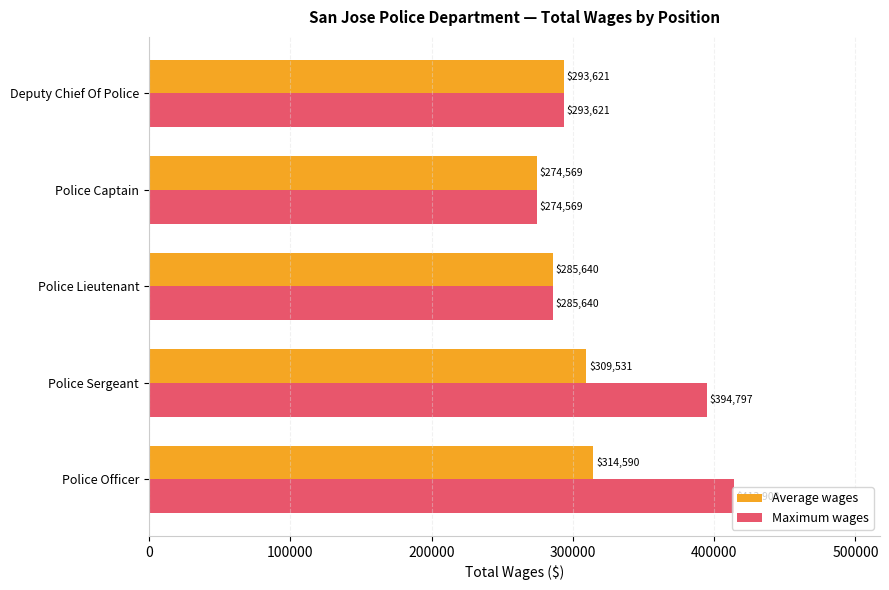

What is the difference between the Average wages values at Deputy Chief Of Police and Police Lieutenant?

7981.0